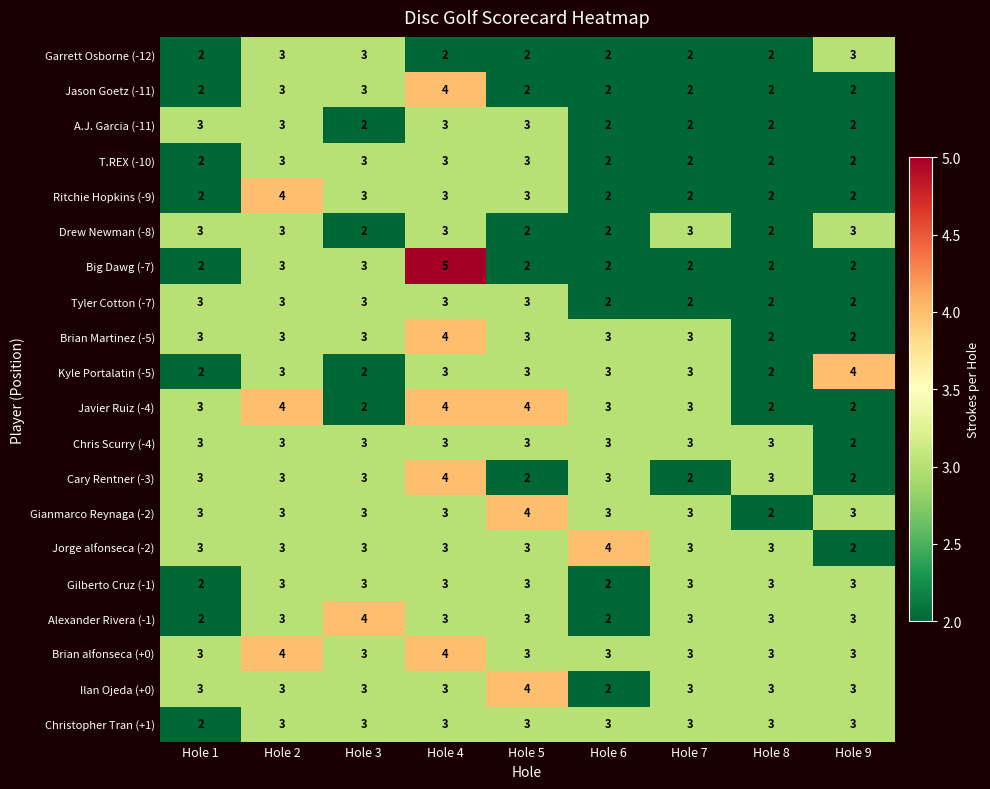

How many categories are shown in the chart?

9